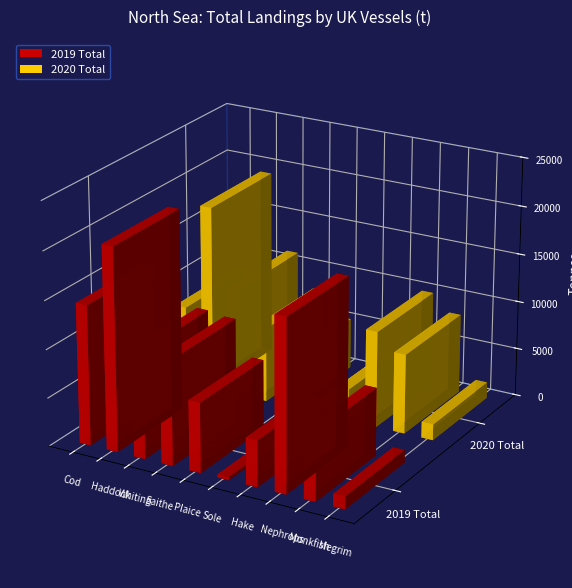

Is it true that 2020 Total equals 734.0 at Hake?

False